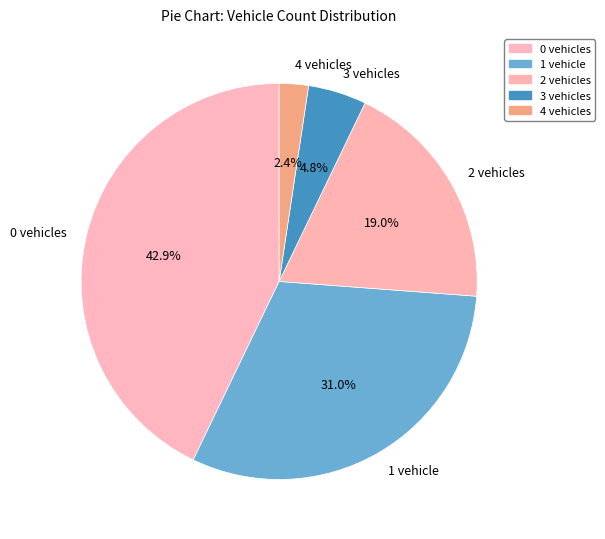

How many slices are in this pie chart?

5